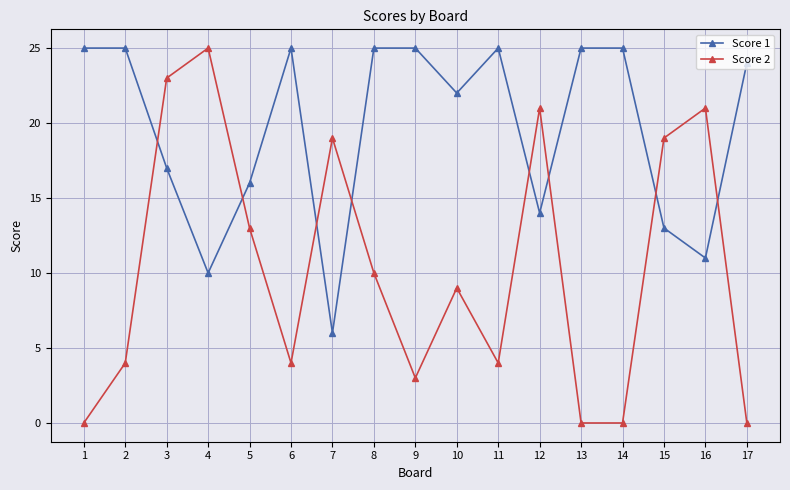

How many intersections are there between Score 2 and Score 1?

8